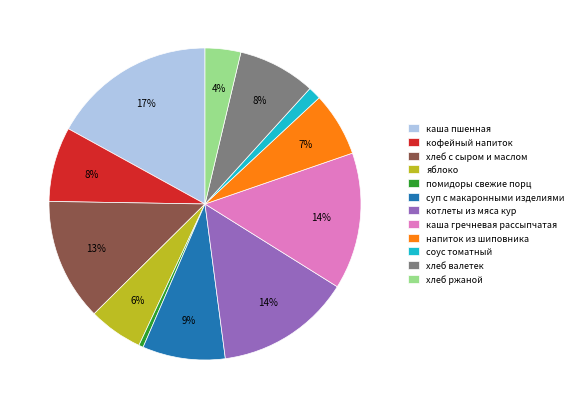

Count the number of slices in the pie.

12